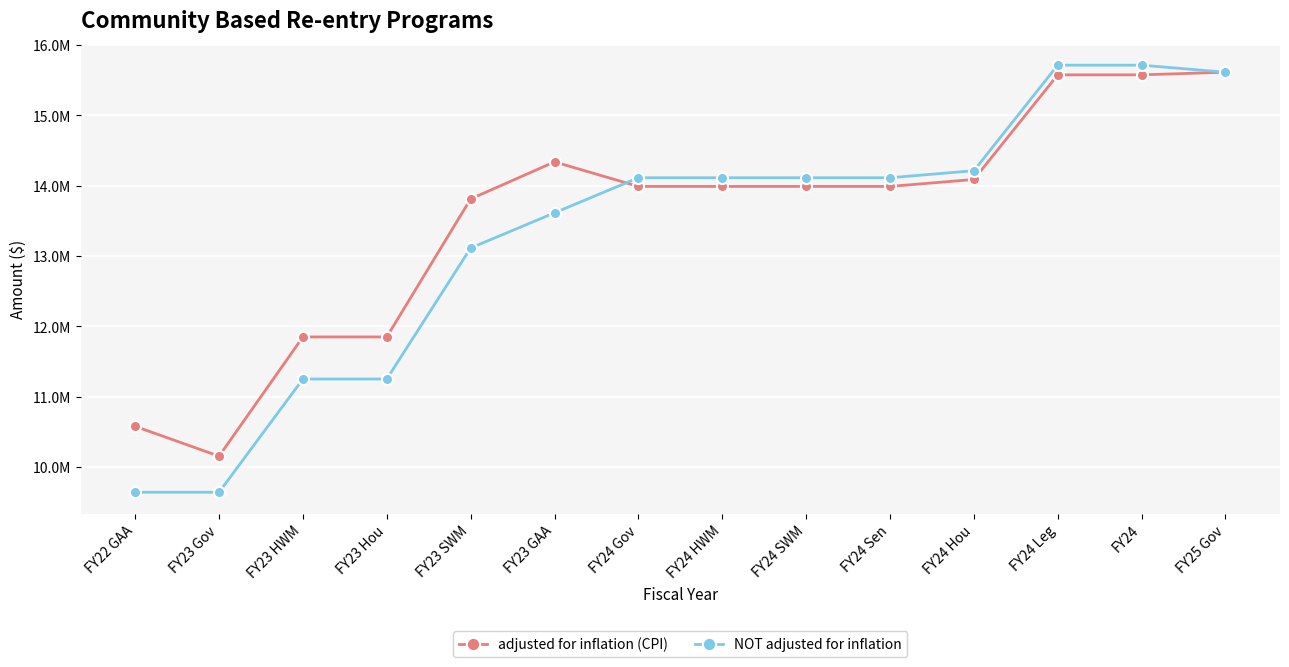

True or false: adjusted for inflation (CPI) and NOT adjusted for inflation cross at least once.

True